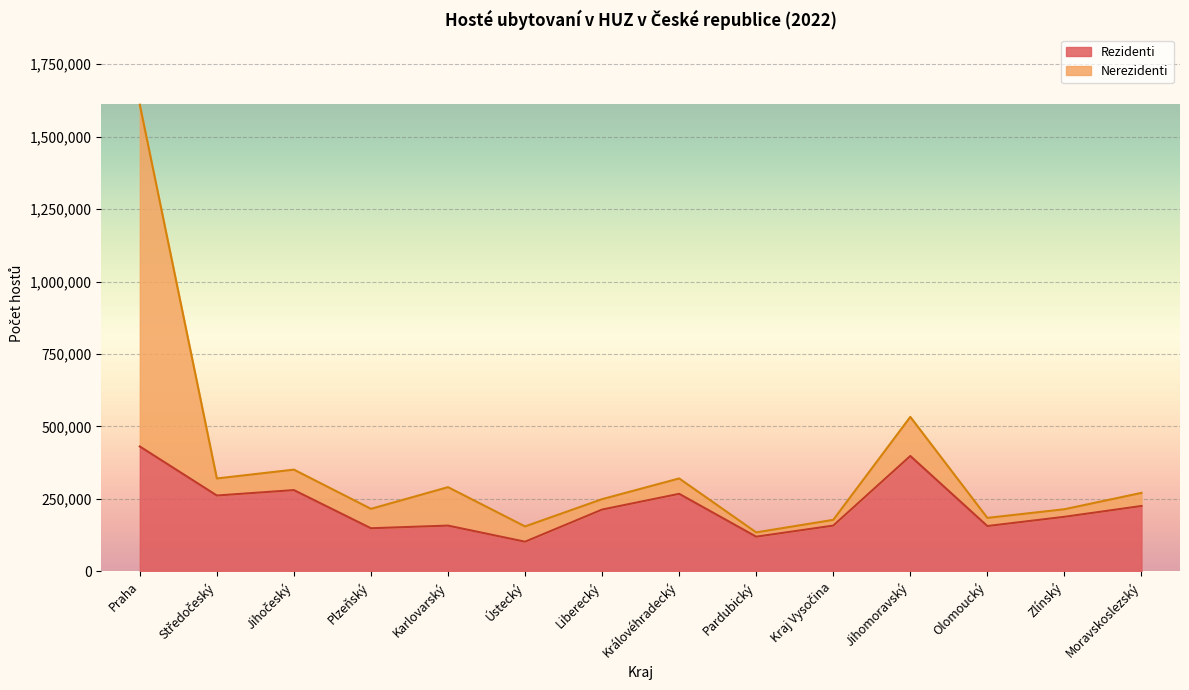

Reading left to right, what are all the values shown in this chart?

Rezidenti: 430930	261699	280376	148676	157852	102259	213199	267529	119593	157835	398153	156342	188225	225553
Nerezidenti: 1610631	320586	351039	215725	290550	155039	249189	320642	134430	177725	533120	184430	214366	270816